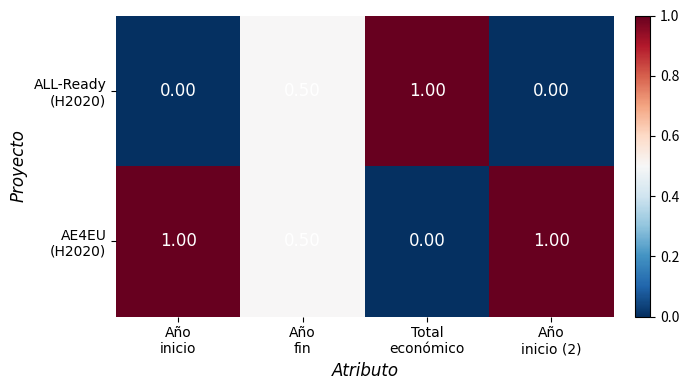

At how many categories does at least one series exceed 0?

4